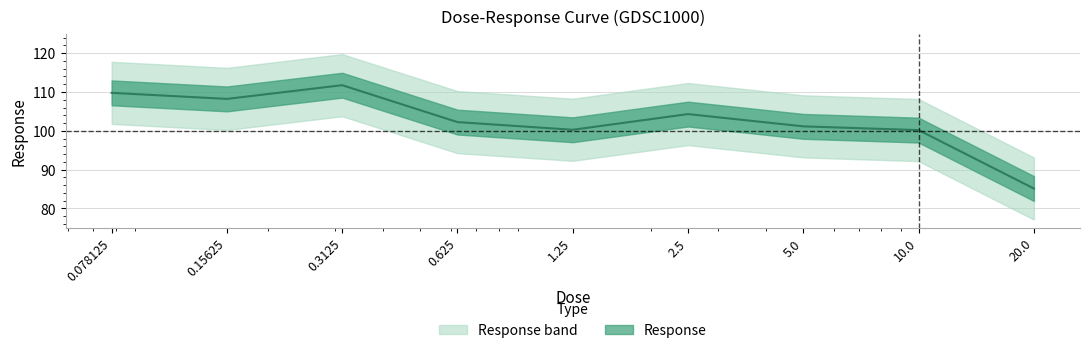

What is the sum of all values?

923.1